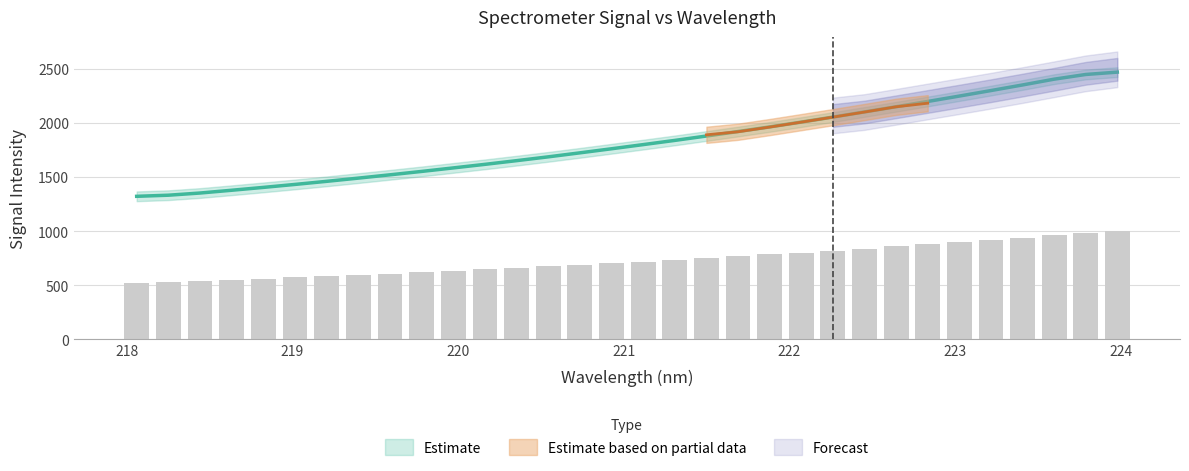

Approximately how many times larger is the value at 219.2067 compared to 219.589?

1.0